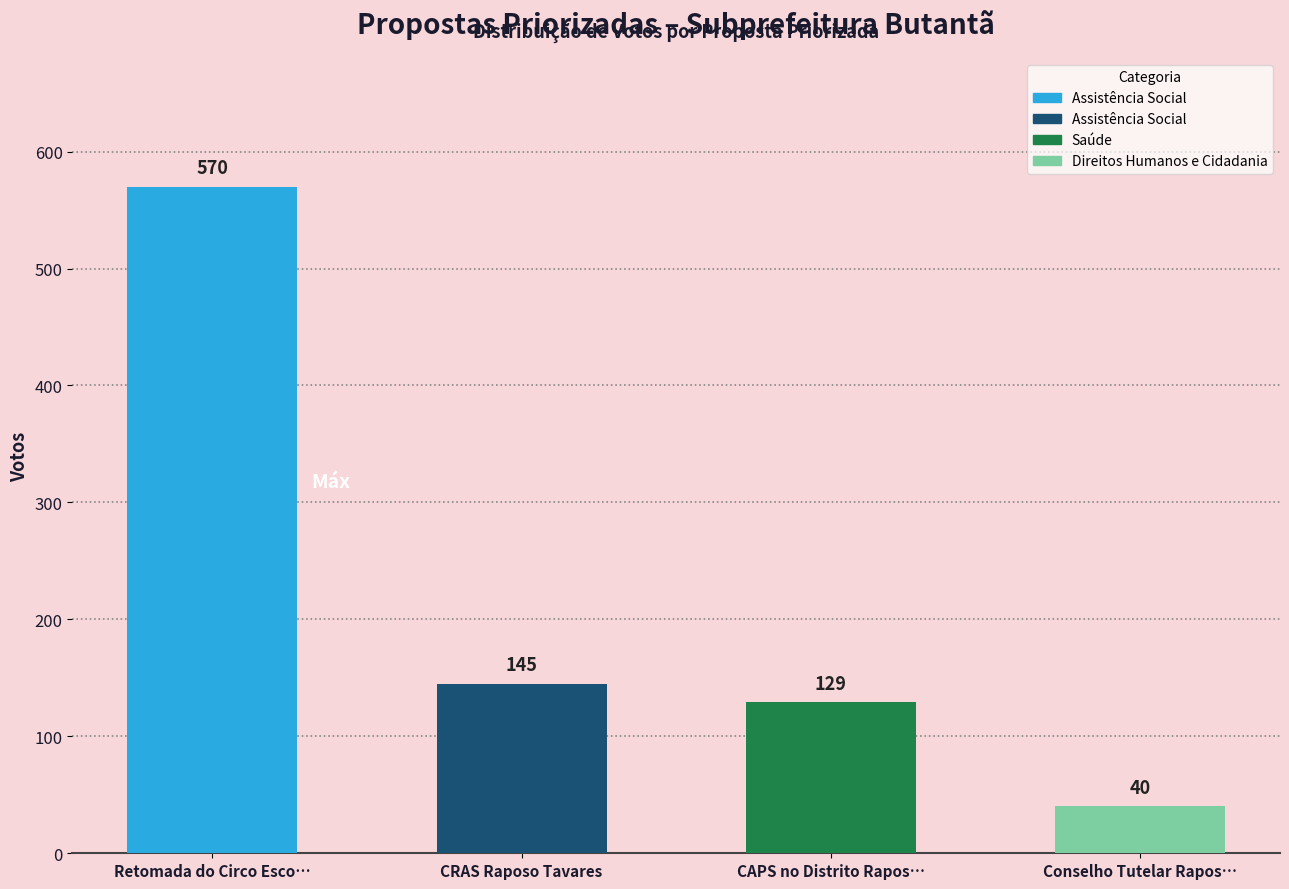

What is the approximate value of Eleita at Retomada do Circo Escola, to the nearest 100?

600